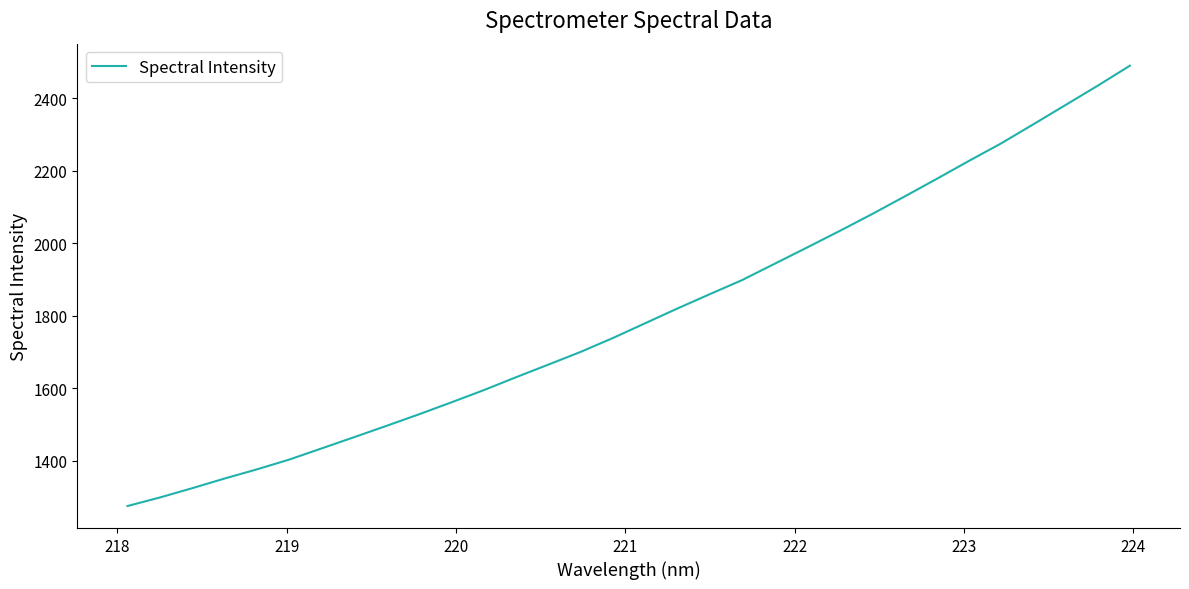

Reading left to right, what are all the values shown in this chart?

1275.6	1299.2	1324.8	1351.4	1376.8	1403.7	1434.5	1465.3	1496.5	1528.2	1561.1	1594.7	1630.4	1665.2	1700.3	1738.6	1779.5	1820.2	1859.6	1898.5	1943.2	1987.9	2033.1	2079.4	2127.5	2176.3	2226.0	2274.5	2327.2	2380.5	2433.9	2489.3